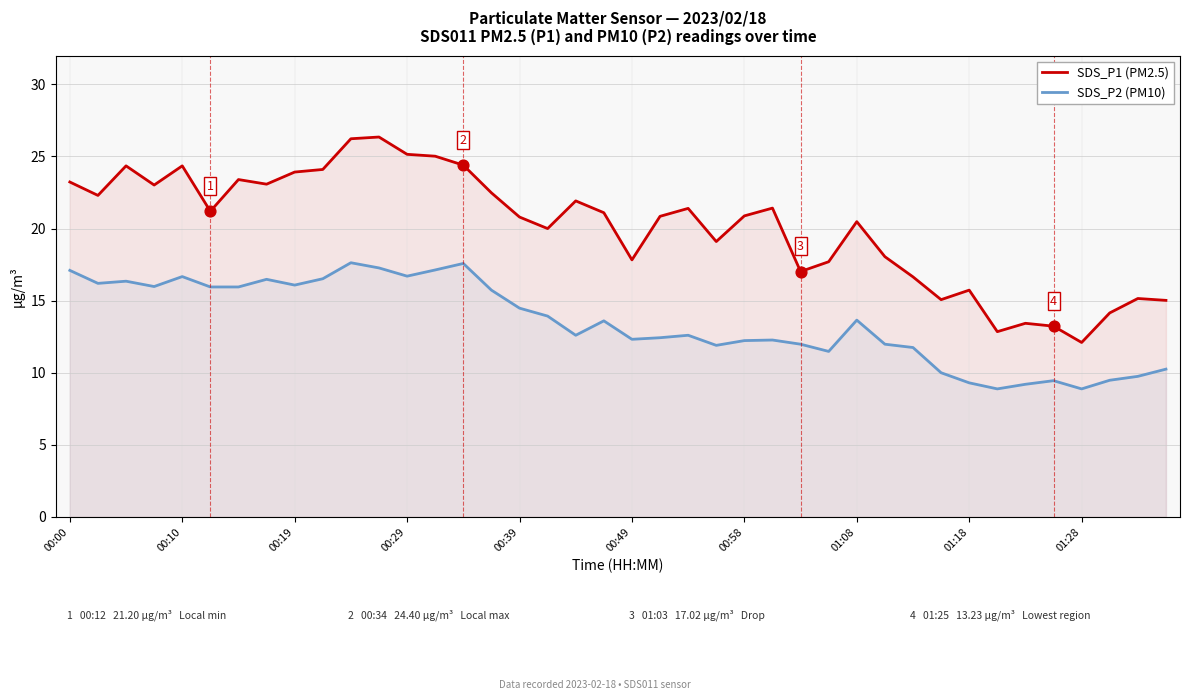

What is the total value across all series at 01:18?

25.0